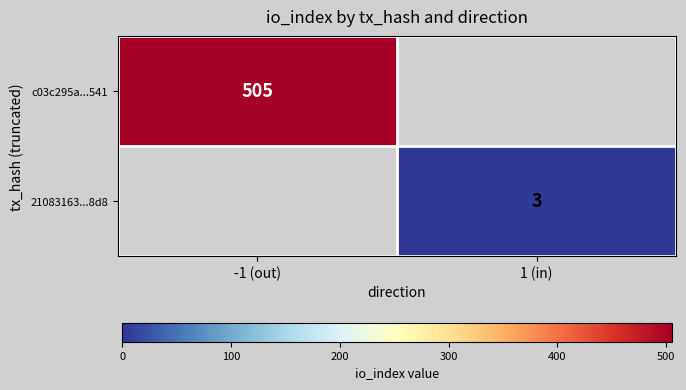

Is it true that c03c295a...541 equals 505 at -1 (out)?

True